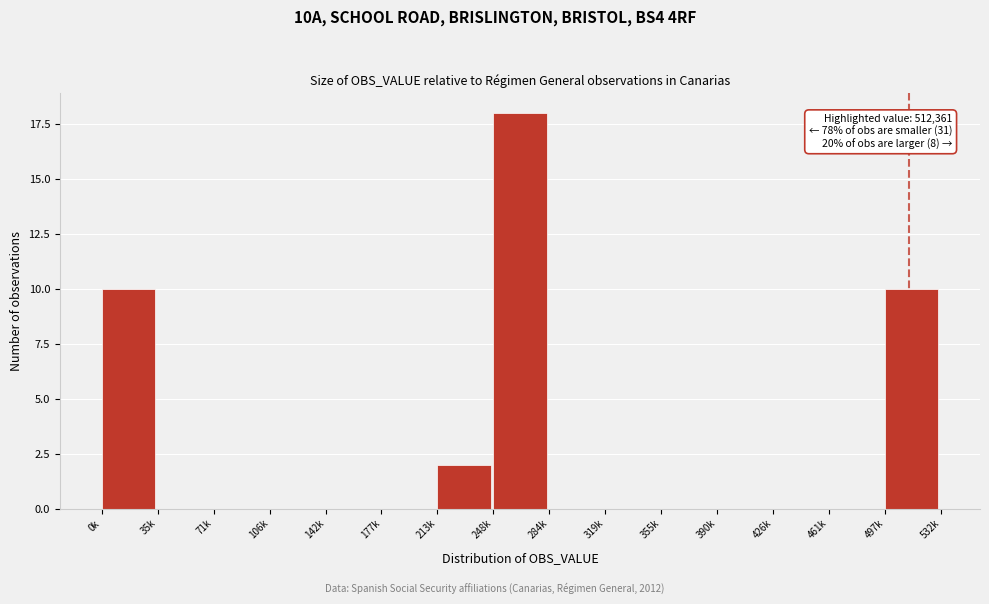

Reading left to right, extract all data points from this chart.

0k=10	35k=0	71k=0	106k=0	142k=0	177k=0	213k=2	248k=18	284k=0	319k=0	355k=0	390k=0	426k=0	461k=0	497k=10